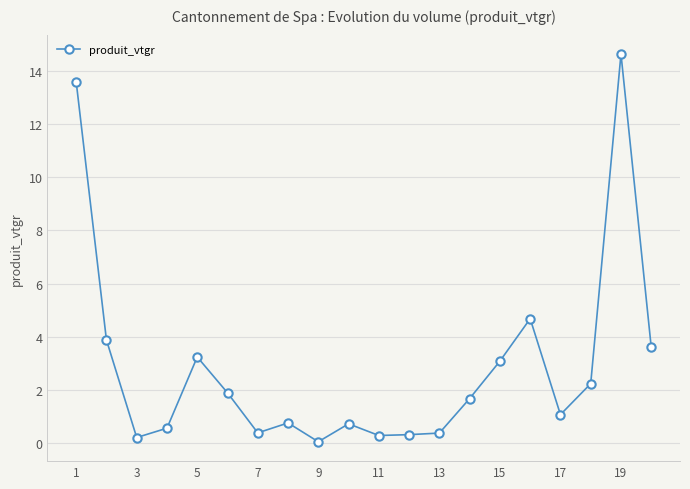

What is the value of the 2nd point from the left?

3.9